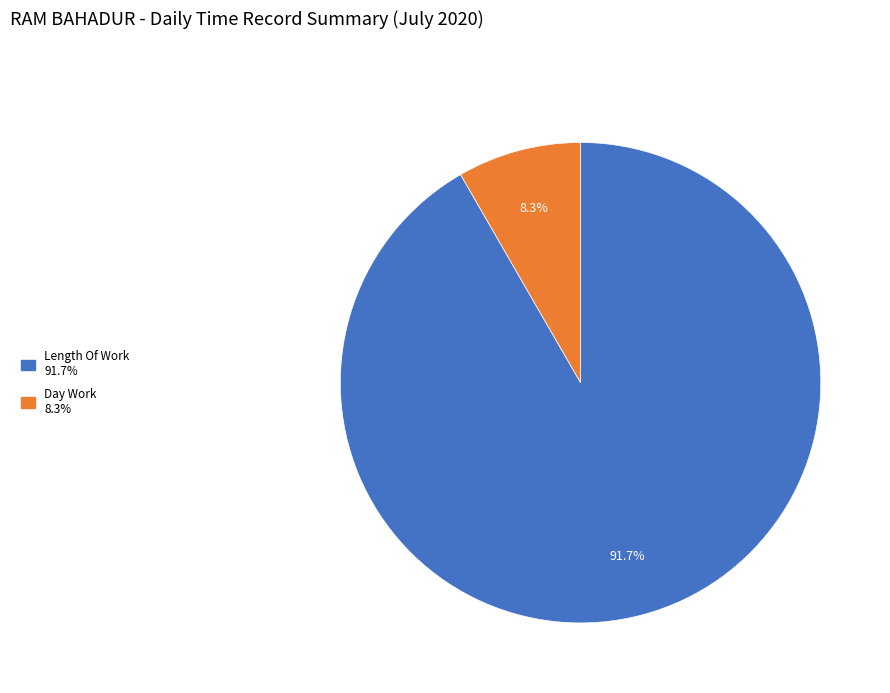

How many slices are in this pie chart?

2